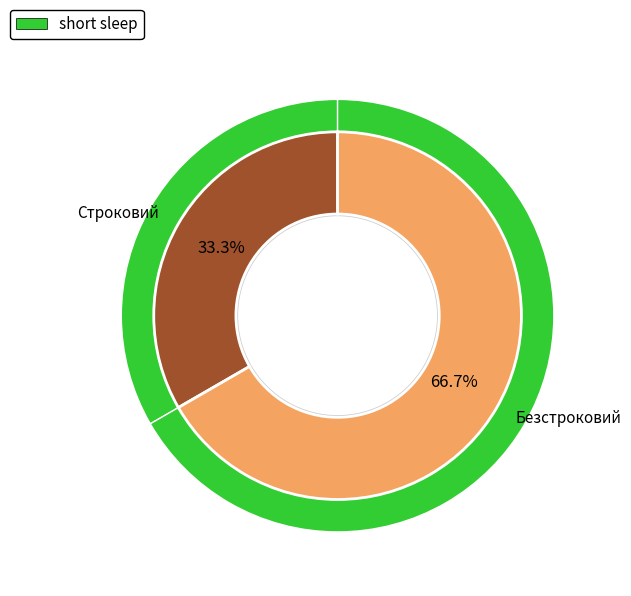

Is it true that Строковий is 33% of the pie?

True